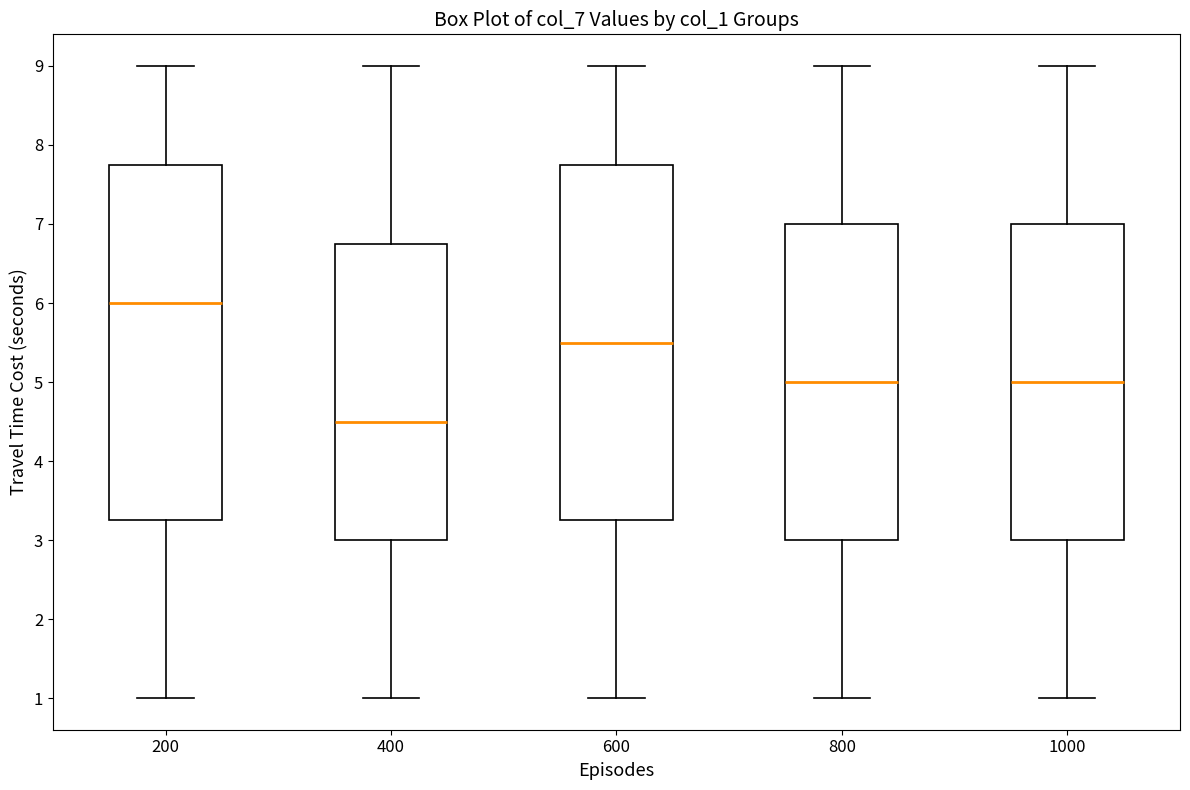

Reading left to right, transcribe this box plot: for each box, give where its median line is, the range the box spans, and where its two whiskers end, as read against the y-axis. The values are not printed on the chart, so give them approximately, as read against the axis.

200: median 6.0, box 3.3 to 7.8, whiskers 1.0 to 9.0
400: median 4.5, box 3.0 to 6.8, whiskers 1.0 to 9.0
600: median 5.5, box 3.3 to 7.8, whiskers 1.0 to 9.0
800: median 5.0, box 3.0 to 7.0, whiskers 1.0 to 9.0
1000: median 5.0, box 3.0 to 7.0, whiskers 1.0 to 9.0